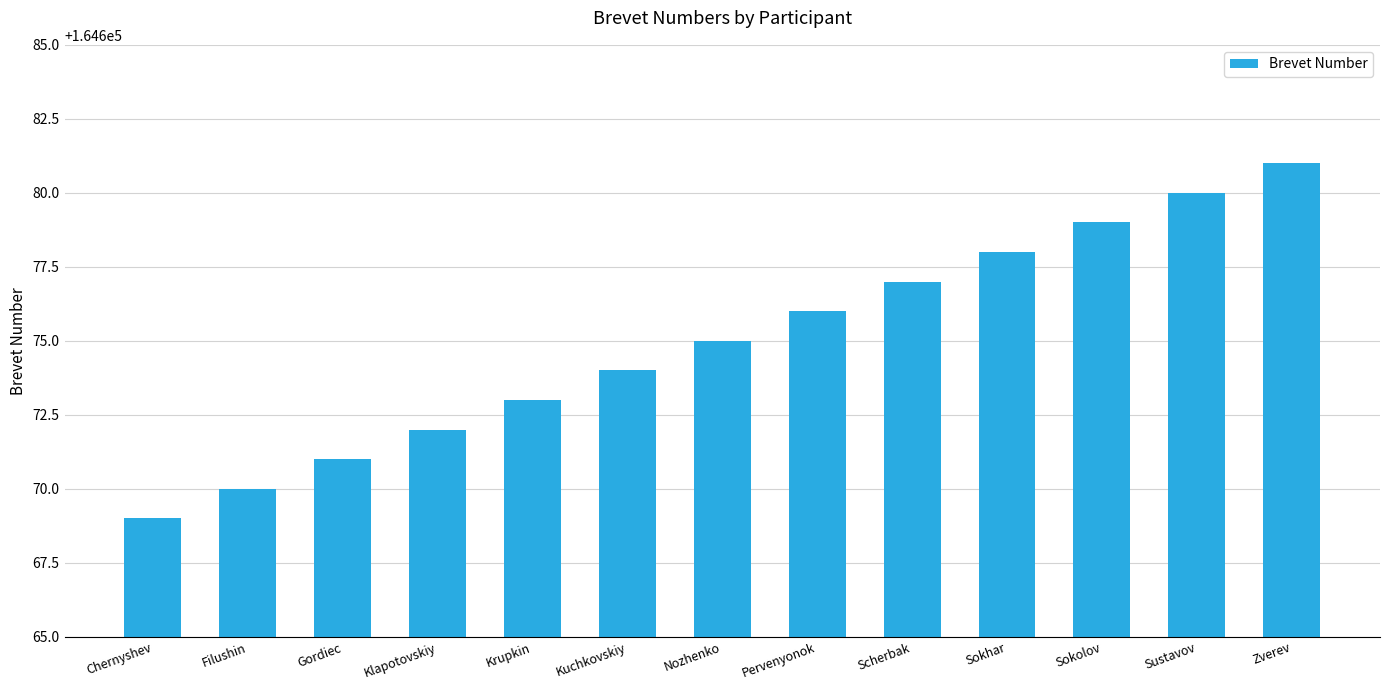

The value at Filushin is 164670. True or false?

True